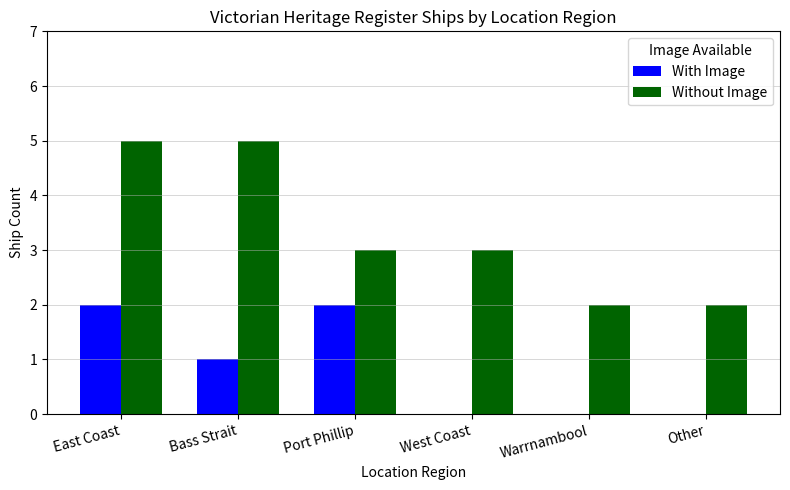

Reading left to right, transcribe all the data shown in this chart.

With Image: 2	1	2	0	0	0
Without Image: 5	5	3	3	2	2